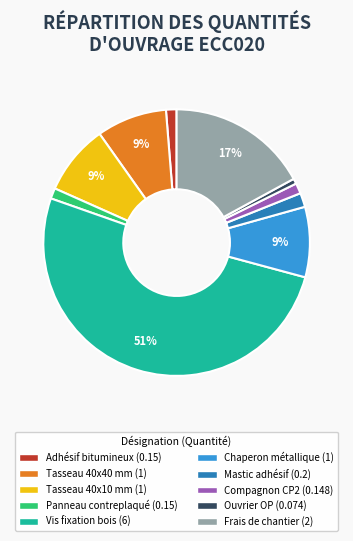

Which slice represents more than half of the pie?

Vis fixation bois